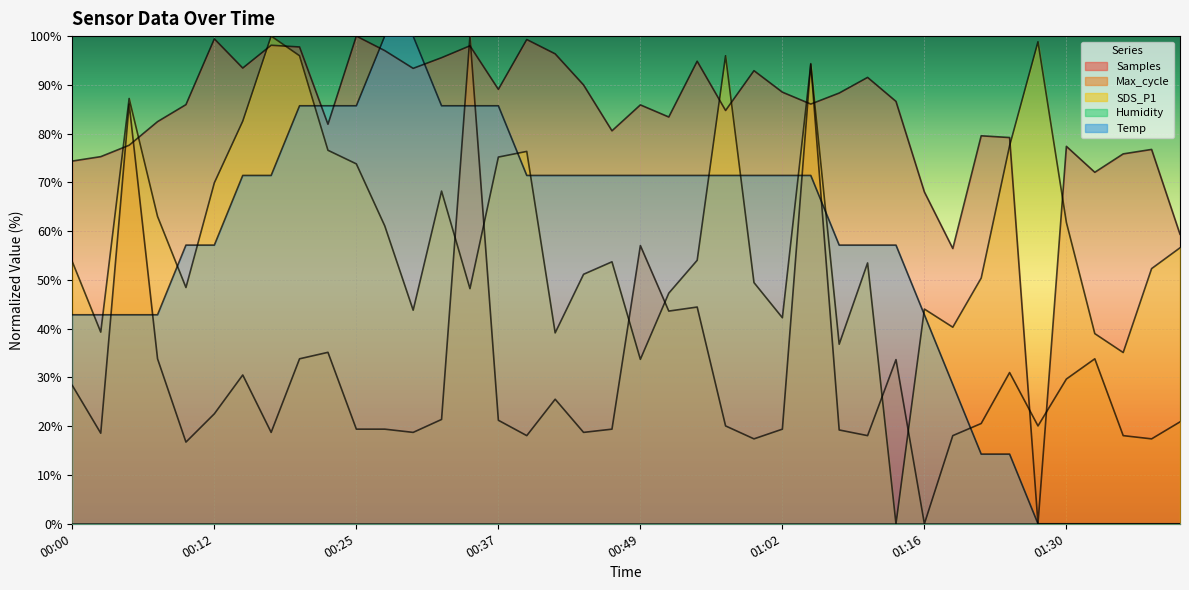

What is the sum of all Temp values?

2200.0